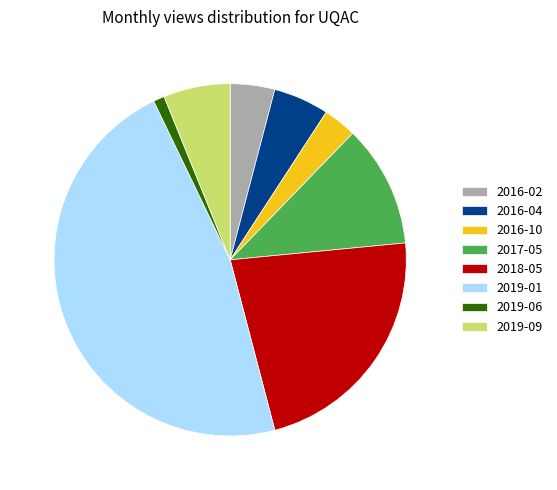

The 2019-06 slice represents 9% of the pie. True or false?

False